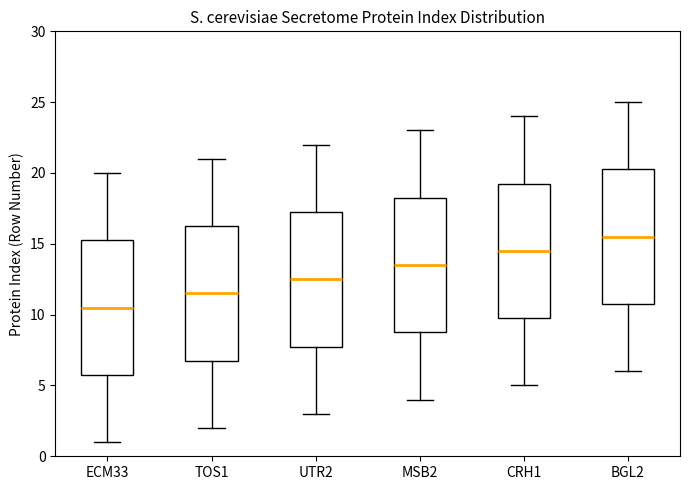

Reading left to right, read every box against the y-axis: the position of its median line, the range the box covers, and the ends of its whiskers. The values are not printed on the chart, so give them approximately, as read against the axis.

ECM33: median 10.5, box 6.0 to 15.5, whiskers 1.0 to 20.0
TOS1: median 11.5, box 7.0 to 16.5, whiskers 2.0 to 21.0
UTR2: median 12.5, box 8.0 to 17.5, whiskers 3.0 to 22.0
MSB2: median 13.5, box 9.0 to 18.5, whiskers 4.0 to 23.0
CRH1: median 14.5, box 10.0 to 19.5, whiskers 5.0 to 24.0
BGL2: median 15.5, box 11.0 to 20.5, whiskers 6.0 to 25.0